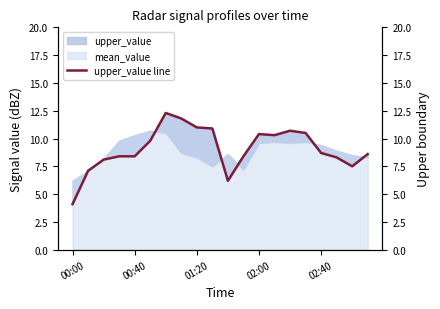

True or false: the data shows 4.2 at 02:00.

False